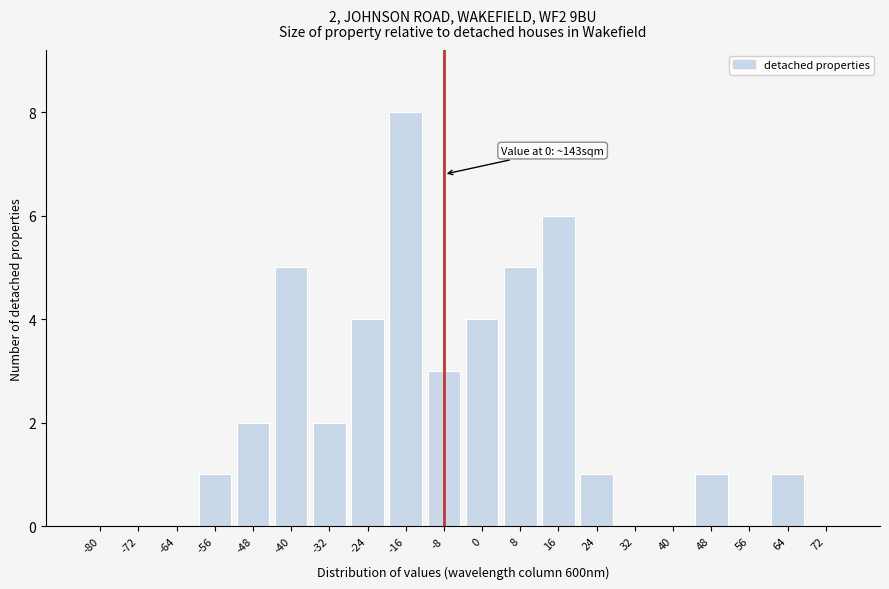

Reading left to right, list all the values displayed in this chart.

-80=0	-72=0	-64=0	-56=1	-48=2	-40=5	-32=2	-24=4	-16=8	-8=3	0=4	8=5	16=6	24=1	32=0	40=0	48=1	56=0	64=1	72=0